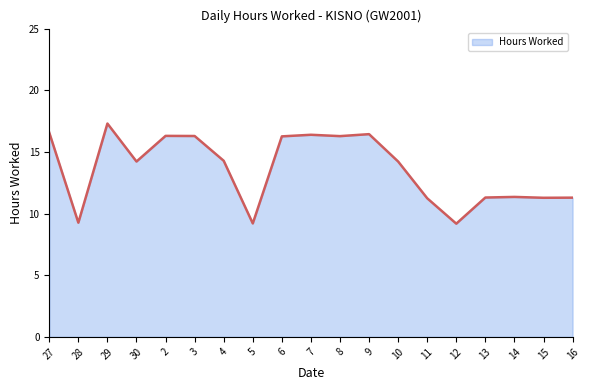

Approximately how many times larger is the value at 8 compared to 7?

1.0